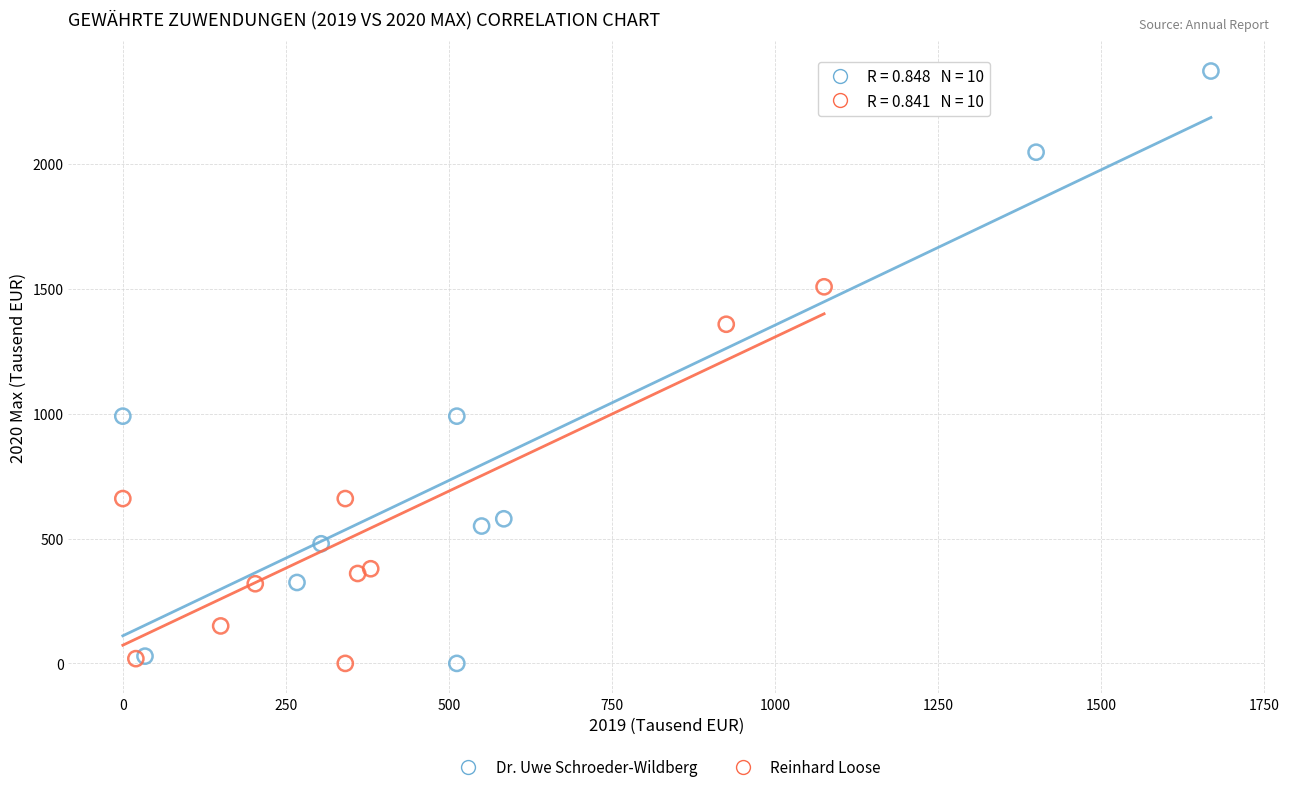

Which series contains the highest Y value?

Dr. Uwe Schroeder-Wildberg